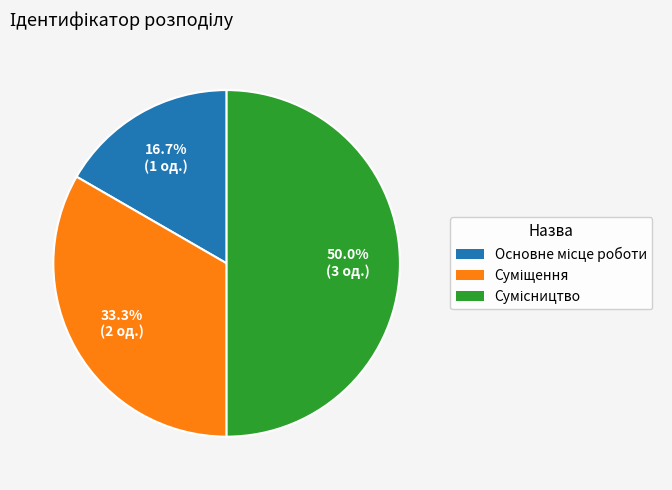

Between Основне місце роботи and Суміщення, which is larger?

Суміщення